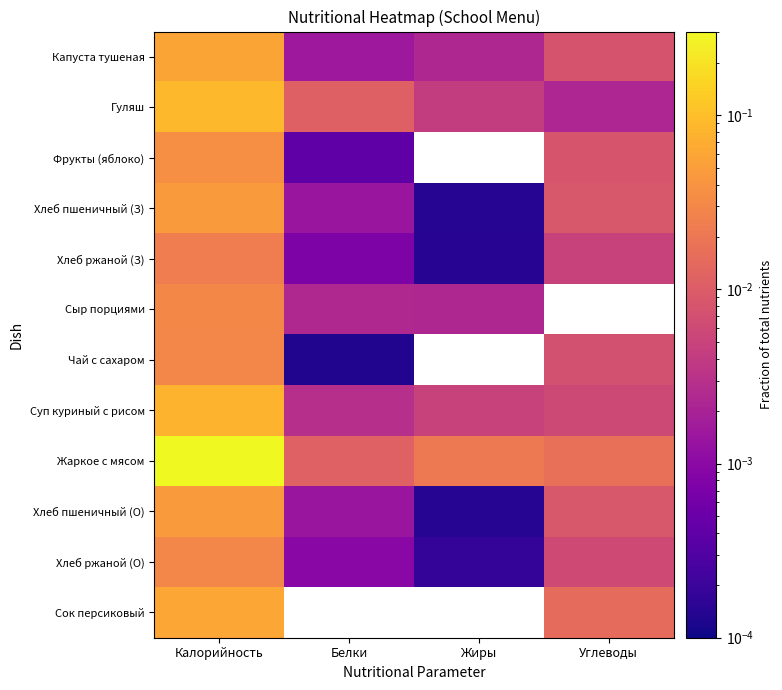

List the series in order of their peak value, lowest first.

Хлеб ржаной (З), Чай с сахаром, Хлеб ржаной (О), Сыр порциями, Фрукты (яблоко), Хлеб пшеничный (З), Хлеб пшеничный (О), Капуста тушеная, Сок персиковый, Суп куриный с рисом, Гуляш, Жаркое с мясом